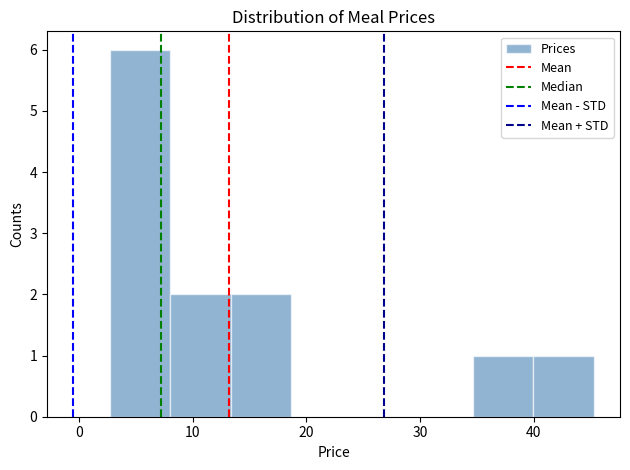

What is the height of the bar covering 35 to 40 on the x-axis? Neither the bar edges nor the heights are printed on the chart, so give them approximately, as read against the axes.

1